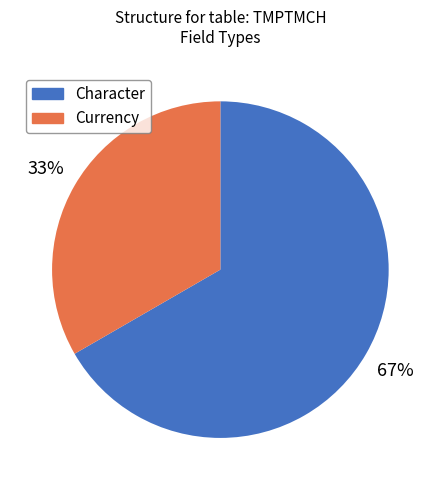

Which slice is the largest?

Character